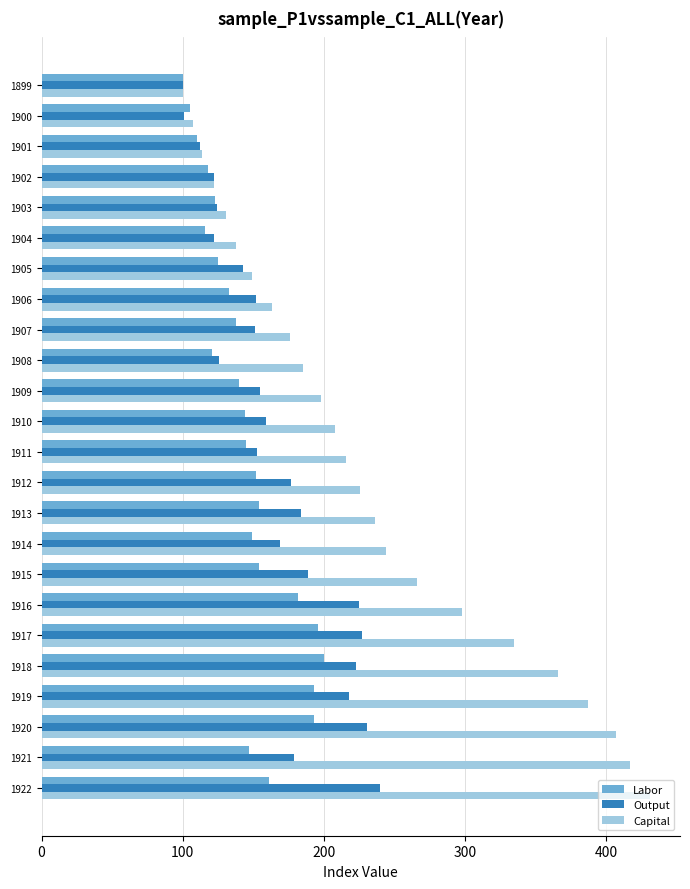

Which series has the largest range (max minus min)?

Capital